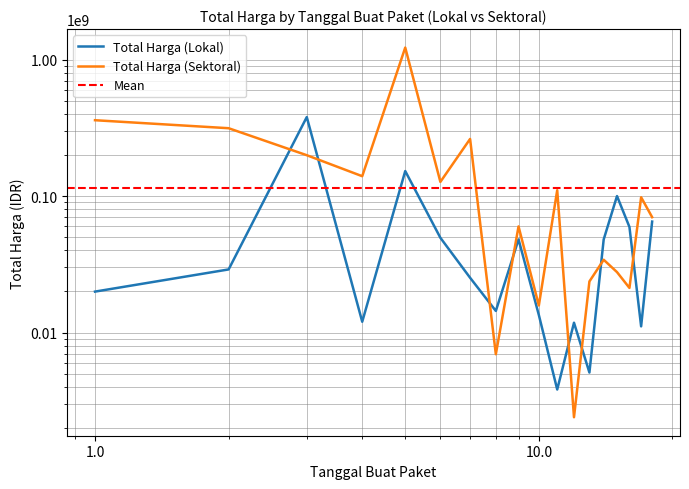

What is the smallest value displayed?

2395750